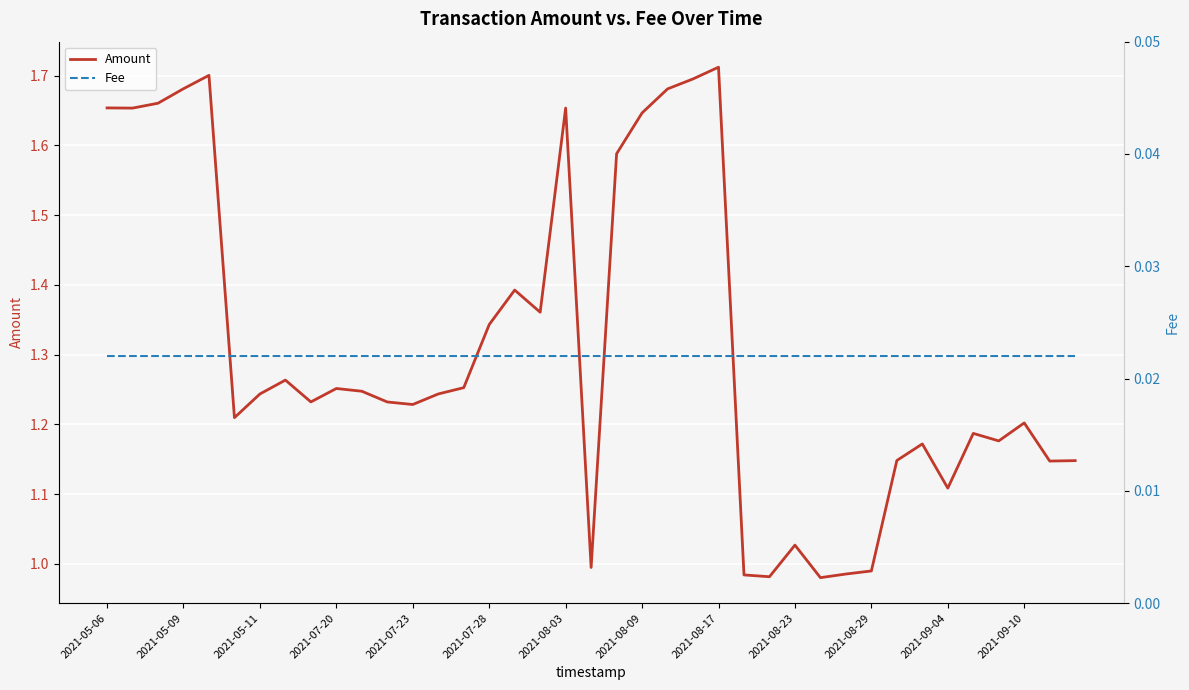

True or false: Amount and Fee cross at least once.

False